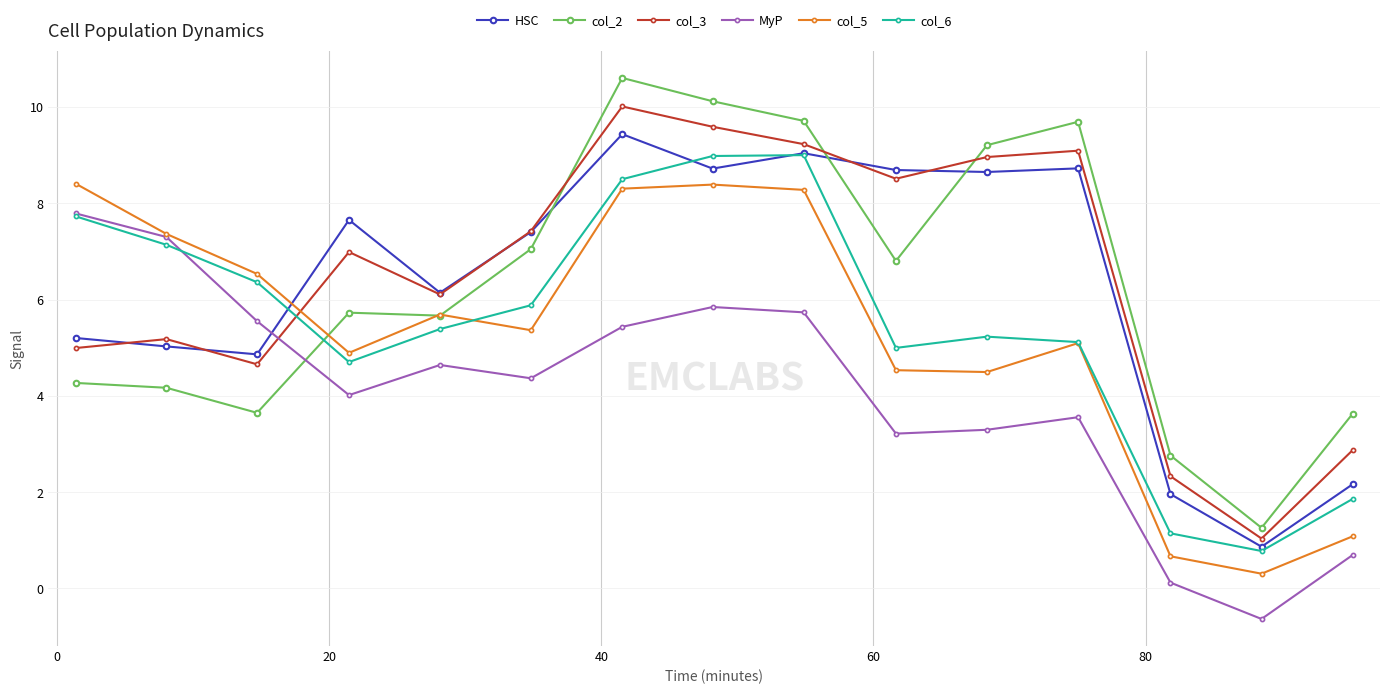

What is the value of the col_3 point at the 11th from the left?

9.0